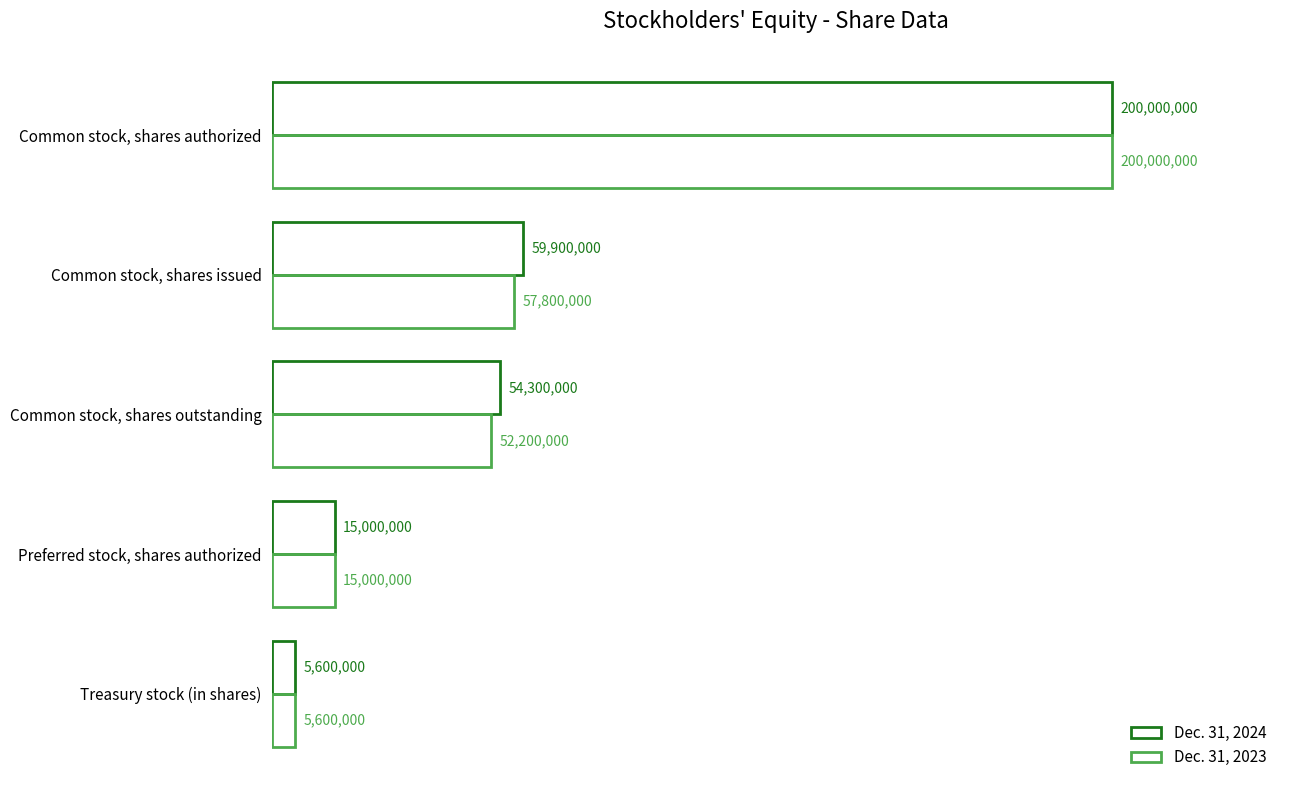

What is the maximum value shown in the chart?

200000000